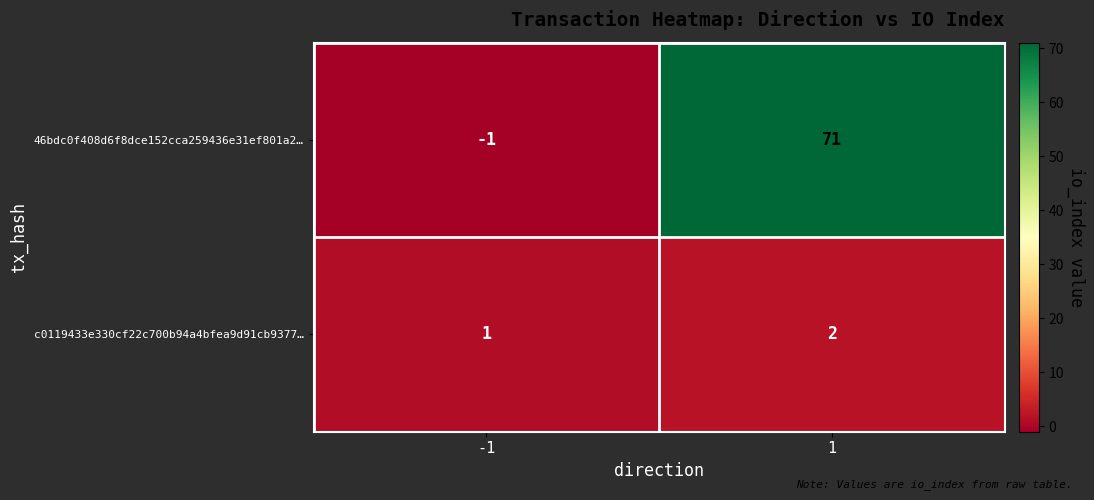

Rank the categories by c0119433e330cf22c700b94a4bfea9d91cb9377… value from highest to lowest.

1, -1